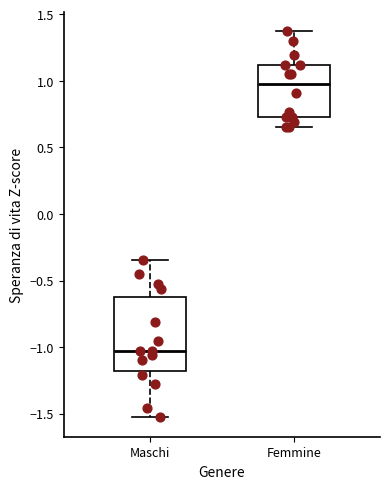

Which box has the lowest median line?

Maschi